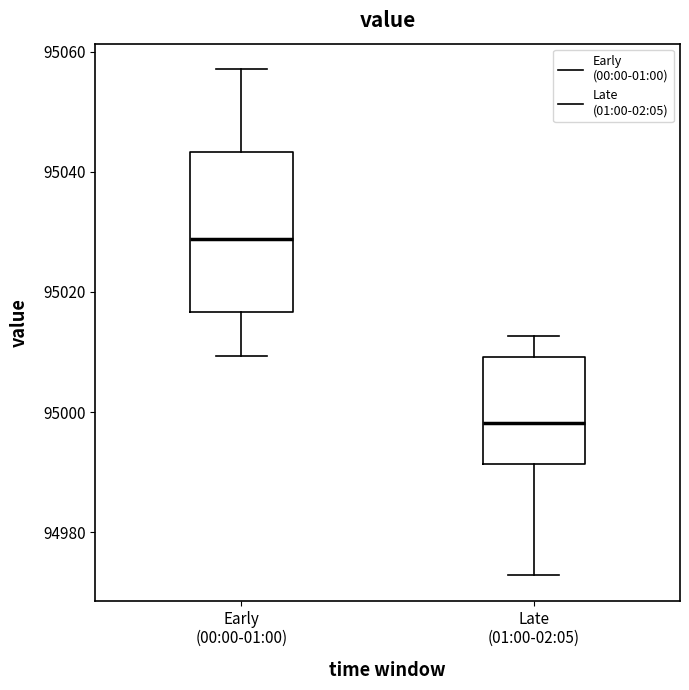

Where is the upper edge of the box for Early (00:00-01:00) on the y-axis? The values are not printed on the chart, so give them approximately, as read against the axis.

95044